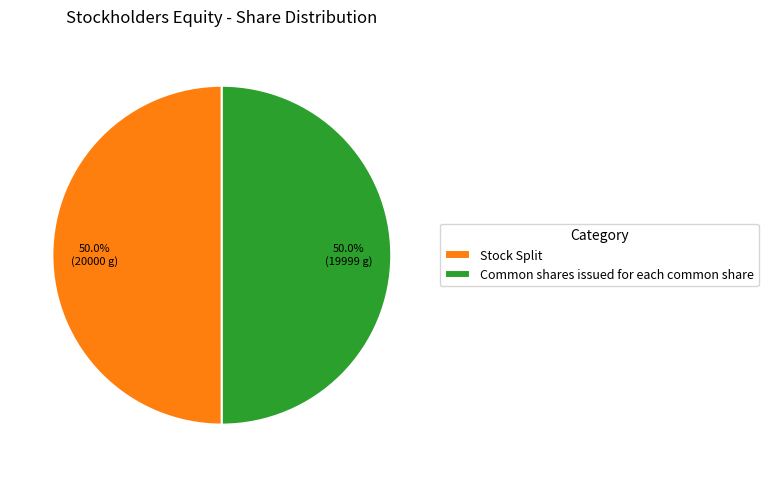

Do Stock Split and Common shares issued for each common share together represent more than half of the pie?

Yes